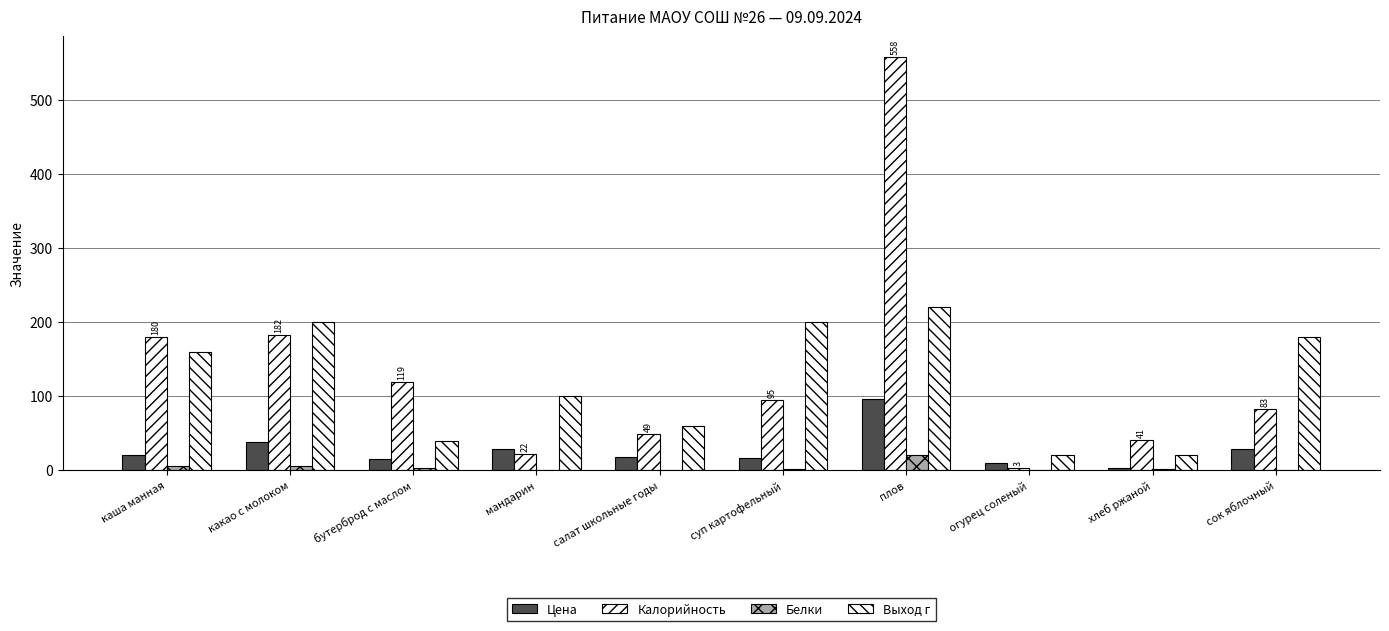

Reading left to right, transcribe all the data shown in this chart.

Цена: каша манная=20.9	какао с молоком=38.4	бутерброд с маслом=14.6	мандарин=28.1	салат школьные годы=17.9	суп картофельный=17.0	плов=95.5	огурец соленый=9.6	хлеб ржаной=3.6	сок яблочный=28.8
Калорийность: каша манная=180.0	какао с молоком=182.0	бутерброд с маслом=119.0	мандарин=22.0	салат школьные годы=49.0	суп картофельный=95.0	плов=558.0	огурец соленый=3.0	хлеб ржаной=41.0	сок яблочный=83.0
Белки: каша манная=5.7	какао с молоком=5.7	бутерброд с маслом=2.7	мандарин=0.5	салат школьные годы=0.7	суп картофельный=1.9	плов=20.8	огурец соленый=0.2	хлеб ржаной=1.3	сок яблочный=0.9
Выход г: каша манная=160.0	какао с молоком=200.0	бутерброд с маслом=40.0	мандарин=100.0	салат школьные годы=60.0	суп картофельный=200.0	плов=220.0	огурец соленый=20.0	хлеб ржаной=20.0	сок яблочный=180.0